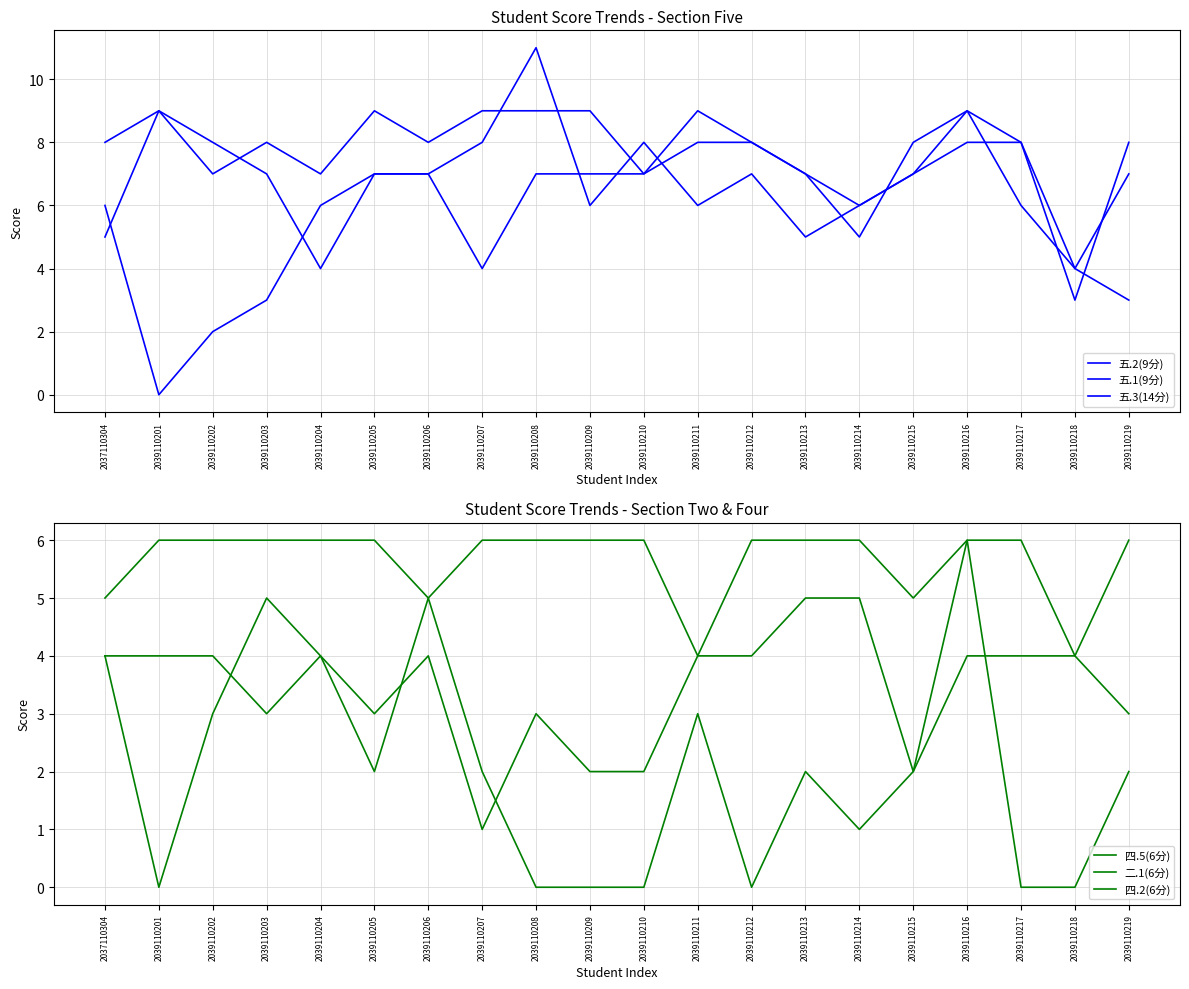

Is it true that 五.2(9分) equals 3 at 2039110210?

False